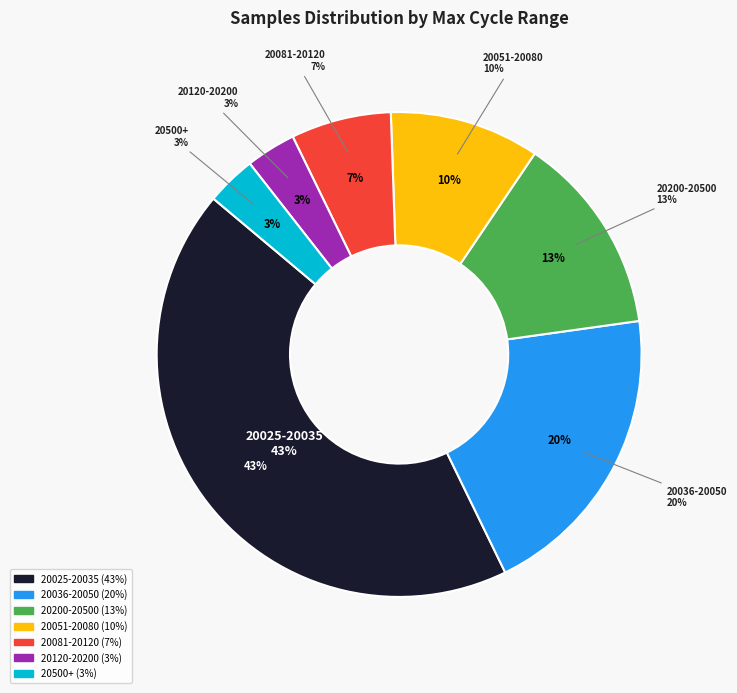

True or false: 28 accounts for 1% of the total.

False